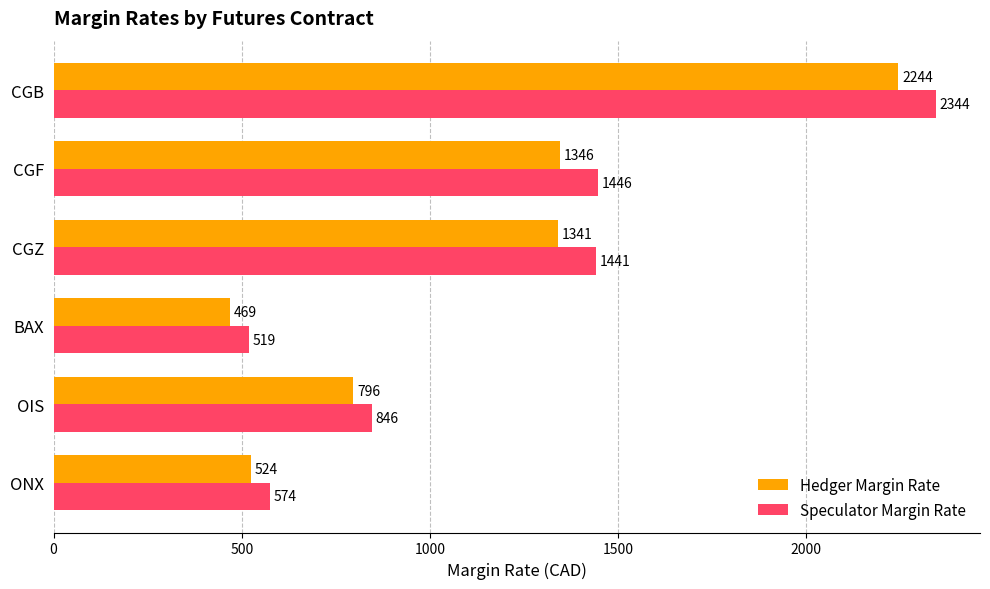

What is the average value of the Hedger Margin Rate series?

1120